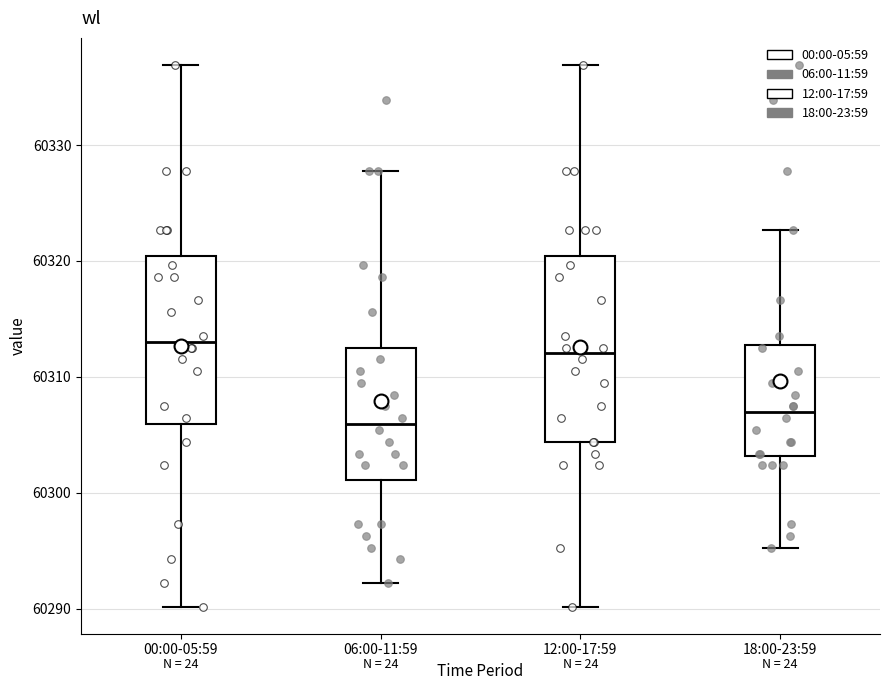

Reading left to right, read every box against the y-axis: the position of its median line, the range the box covers, and the ends of its whiskers. The values are not printed on the chart, so give them approximately, as read against the axis.

00:00-05:59: median 60313, box 60306 to 60320, whiskers 60290 to 60337
06:00-11:59: median 60306, box 60301 to 60313, whiskers 60292 to 60328
12:00-17:59: median 60312, box 60304 to 60320, whiskers 60290 to 60337
18:00-23:59: median 60307, box 60303 to 60313, whiskers 60295 to 60323